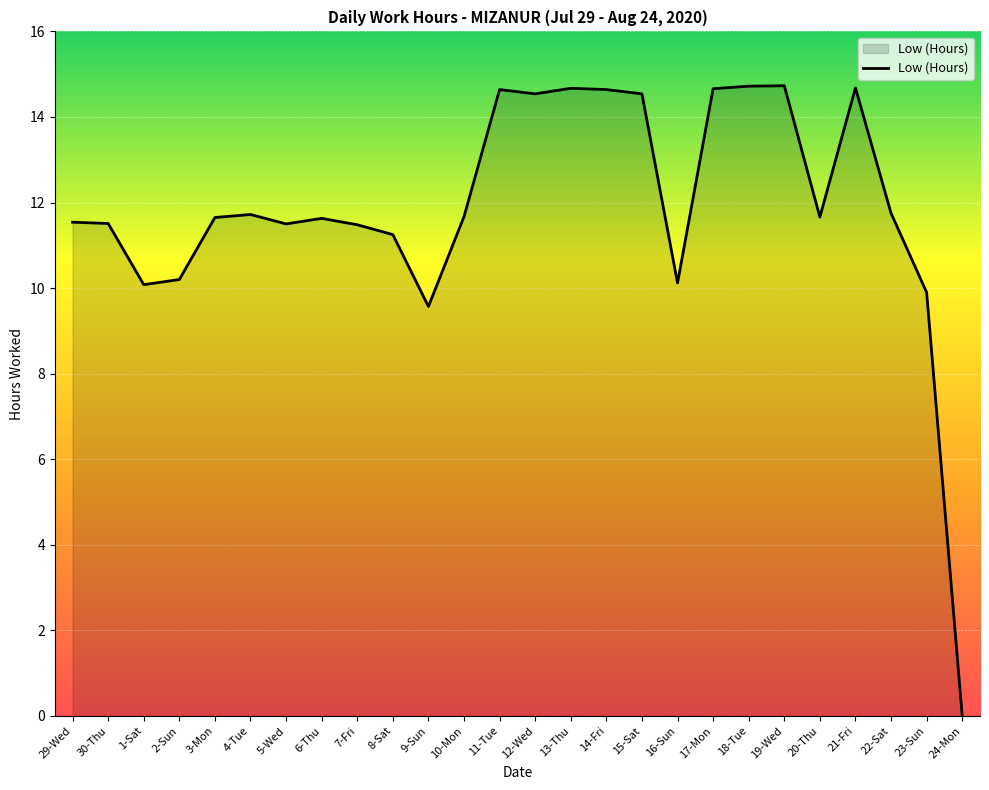

What is the difference between the maximum and second lowest values?

5.2